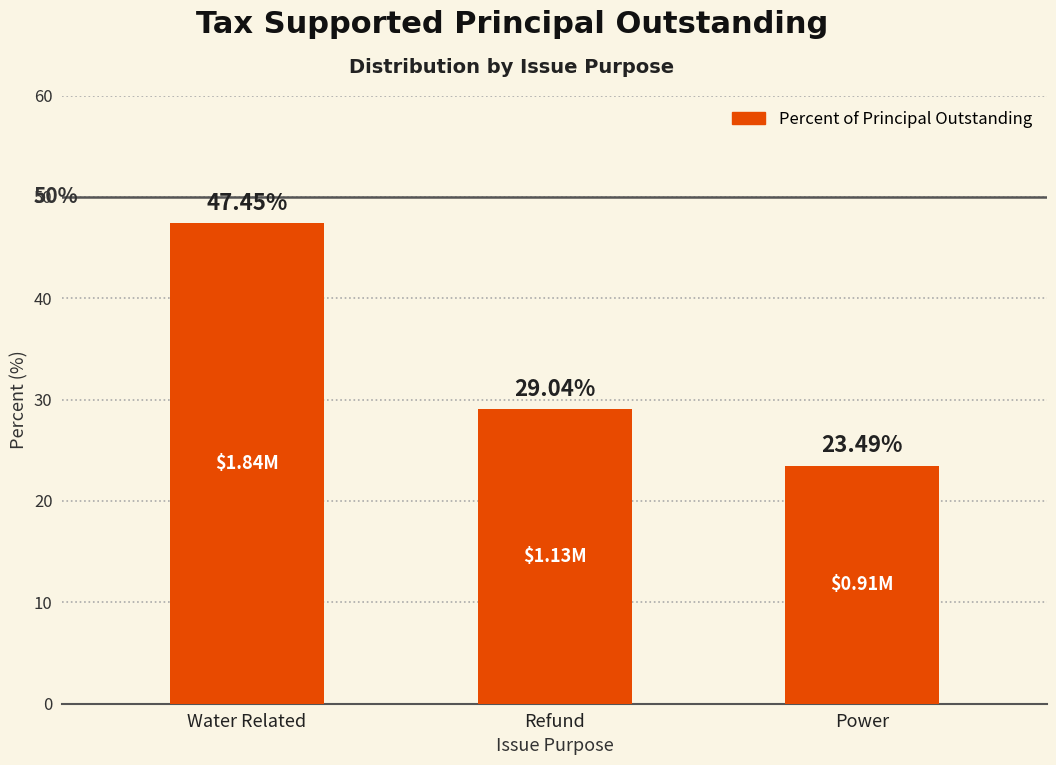

Reading left to right, what are all the values shown in this chart?

47.5	29.0	23.5